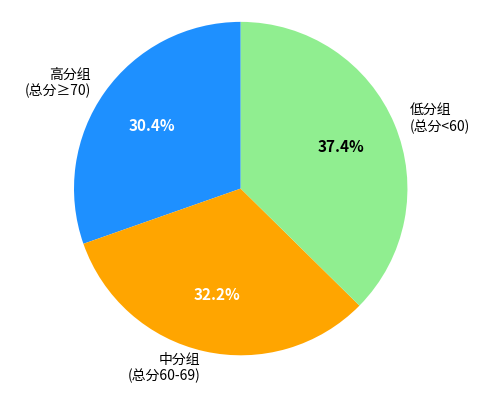

Is the sum of 低分组 (总分<60) and 中分组 (总分60-69) greater than half?

Yes